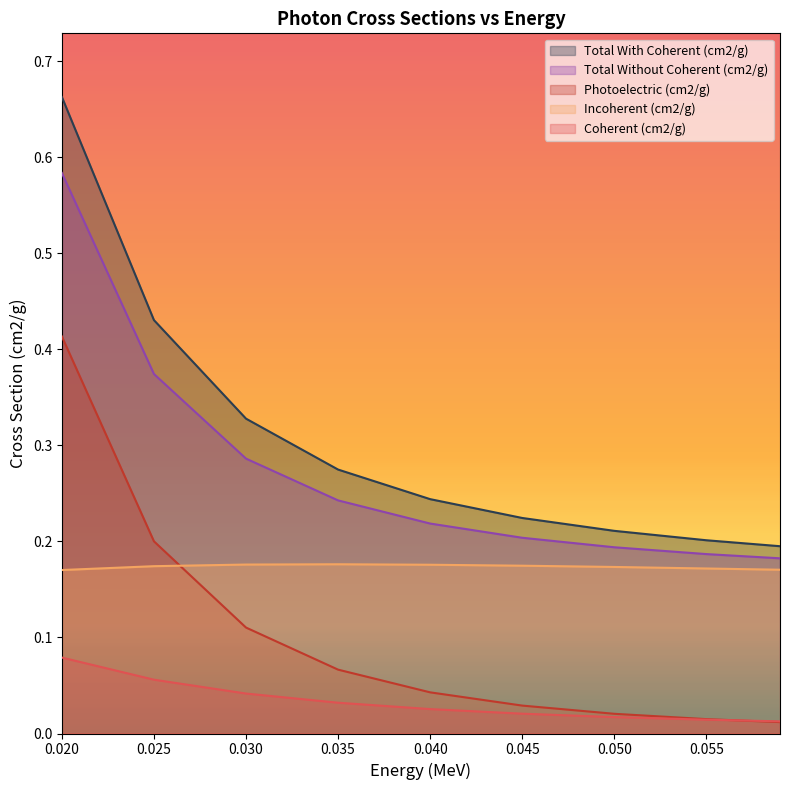

True or false: Total With Coherent (cm2/g) has a value of 0.0 at 0.059.

False